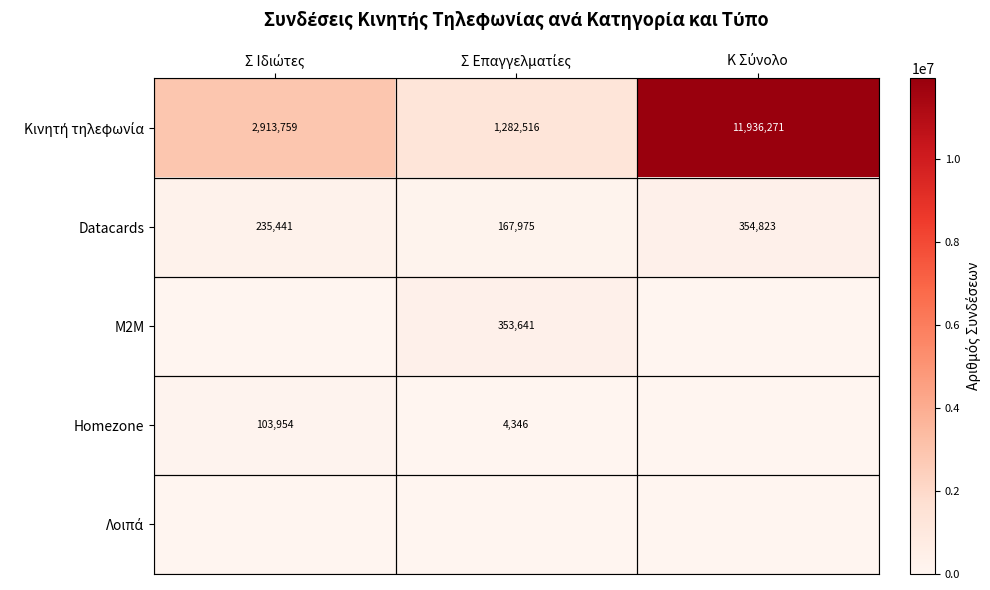

What is the difference between the maximum and second lowest values in the Datacards series?

119382